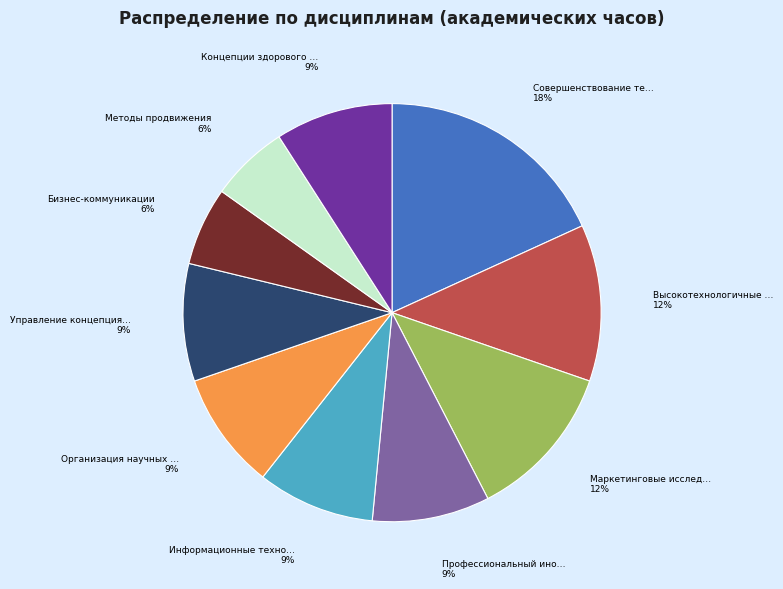

To the nearest percent, what is the difference between the largest and smallest slice percentages?

12%